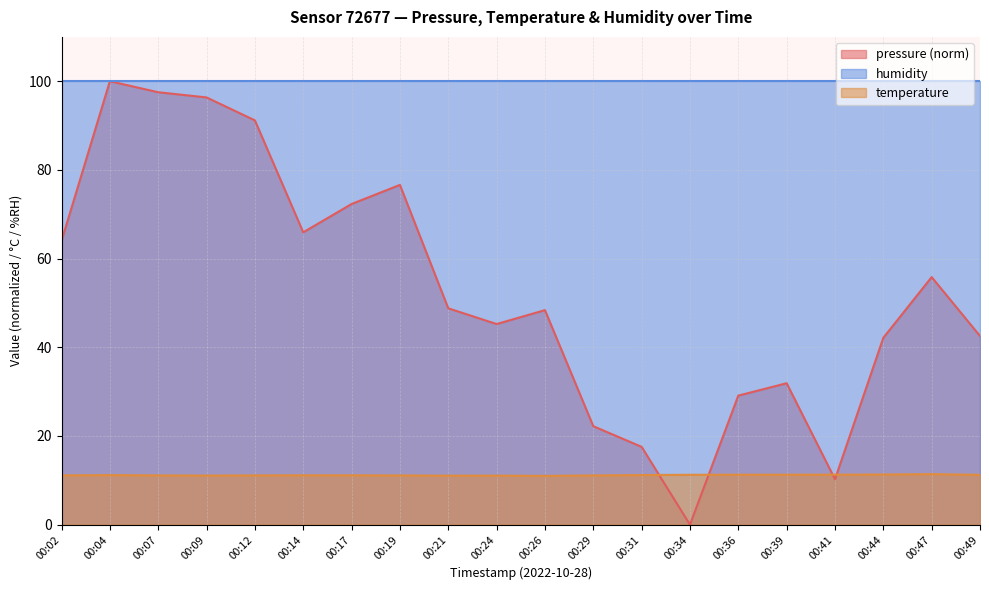

Where is the first local minimum for temperature?

00:09